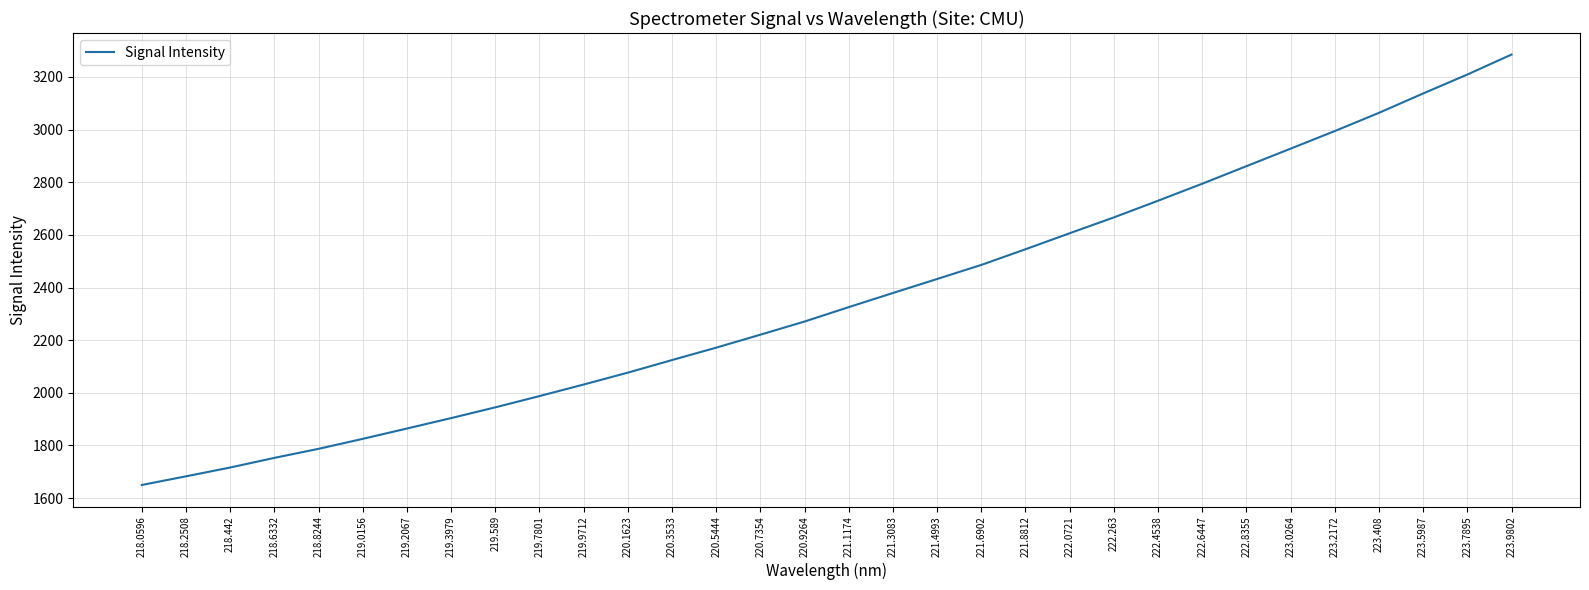

Which category has the lowest value across all series?

218.0596